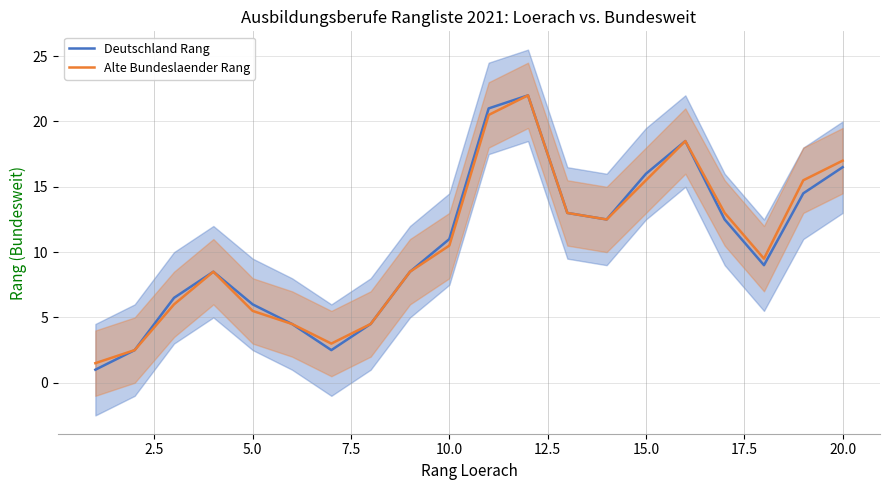

True or false: Deutschland Rang and Alte Bundeslaender Rang intersect in this chart.

False